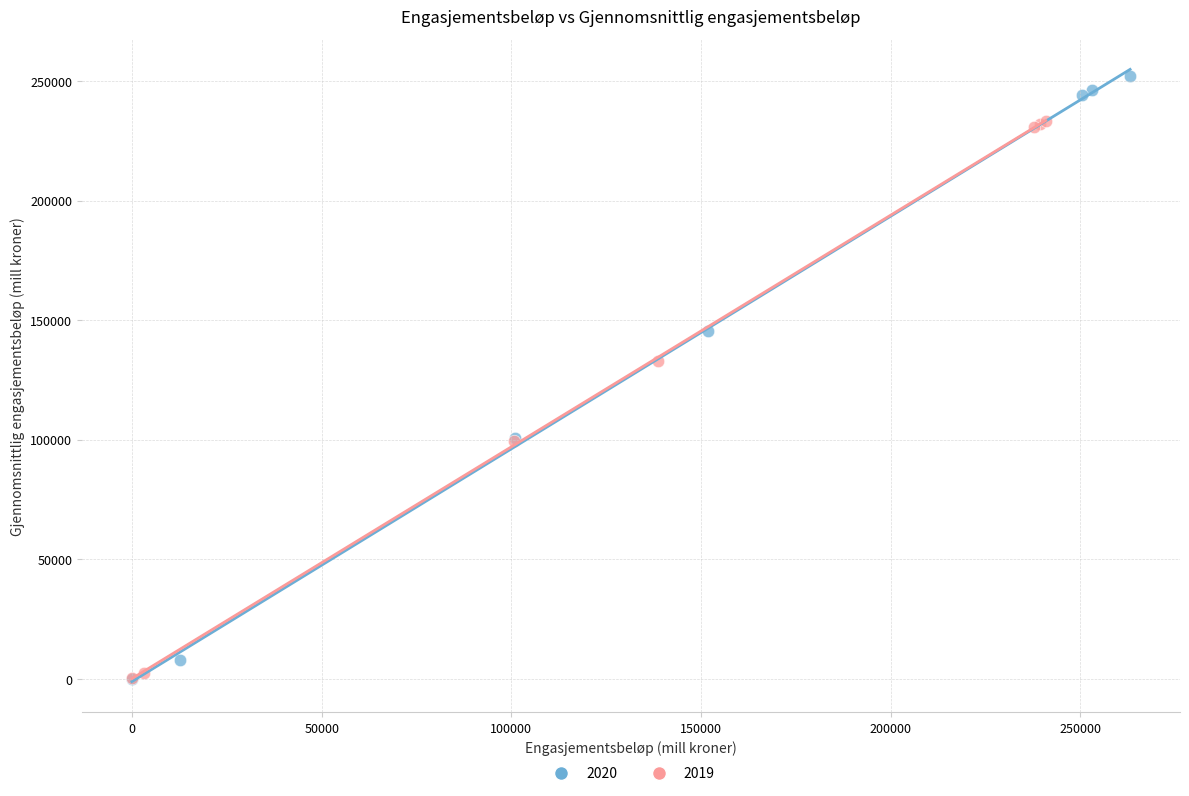

What are all the series names shown in the legend?

2020, 2019